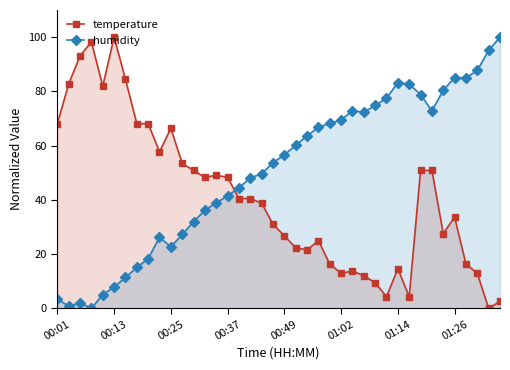

What are all the series names shown in the legend?

temperature, humidity